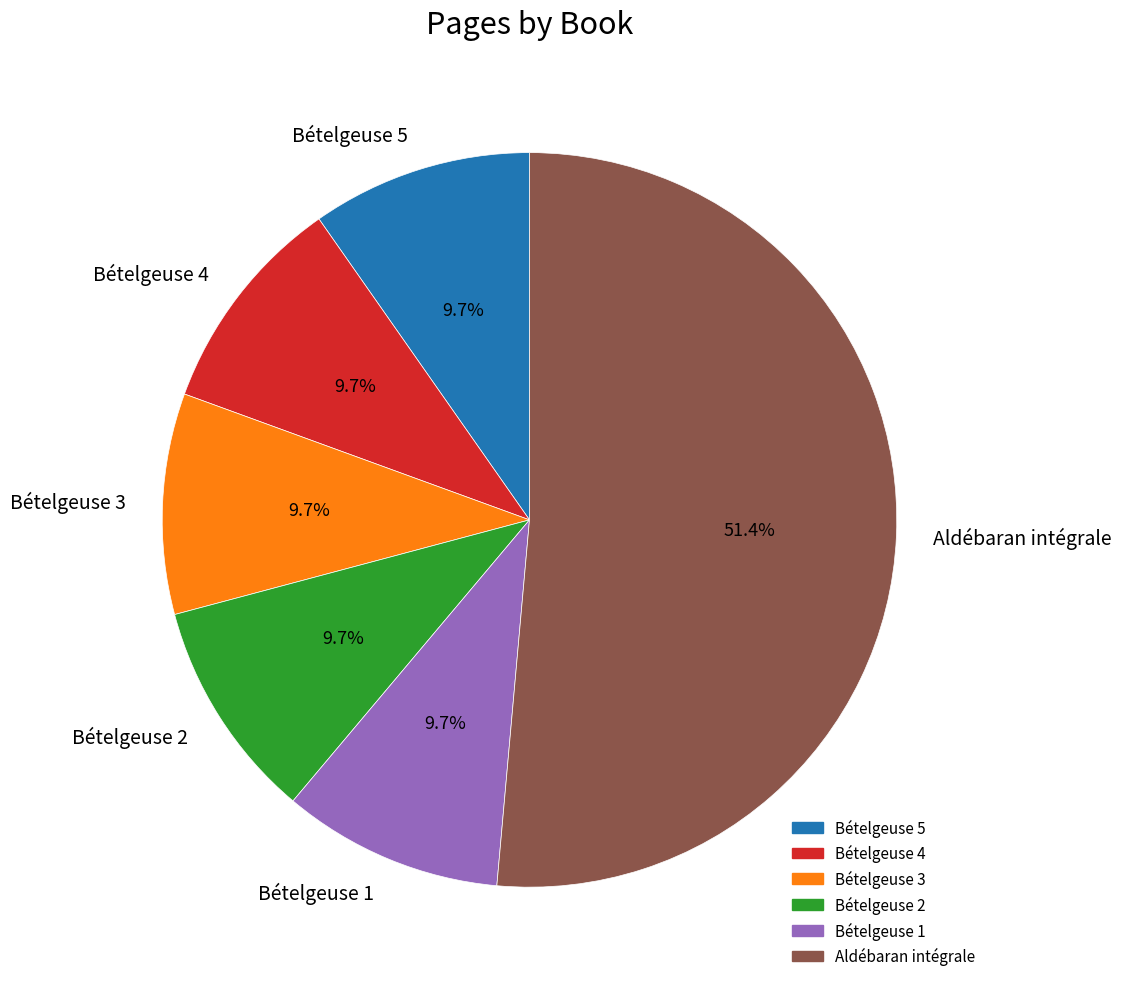

To the nearest percent, what is the combined percentage of Bételgeuse 4 and Bételgeuse 2?

19%